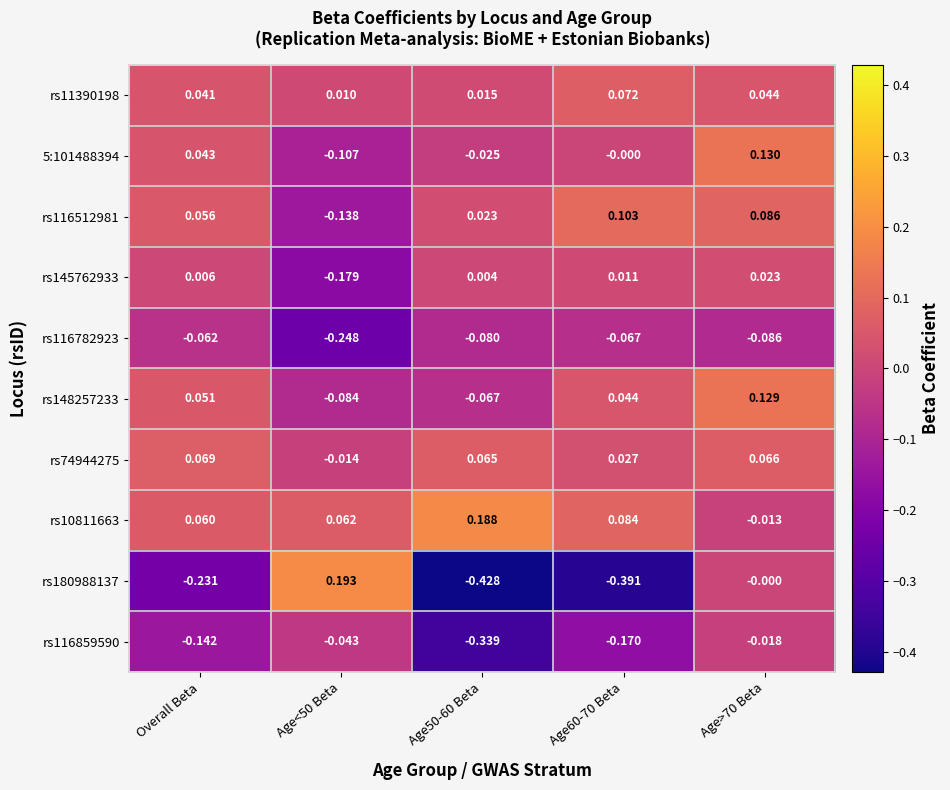

At which category does the chart reach its minimum across all series?

Age50-60 Beta